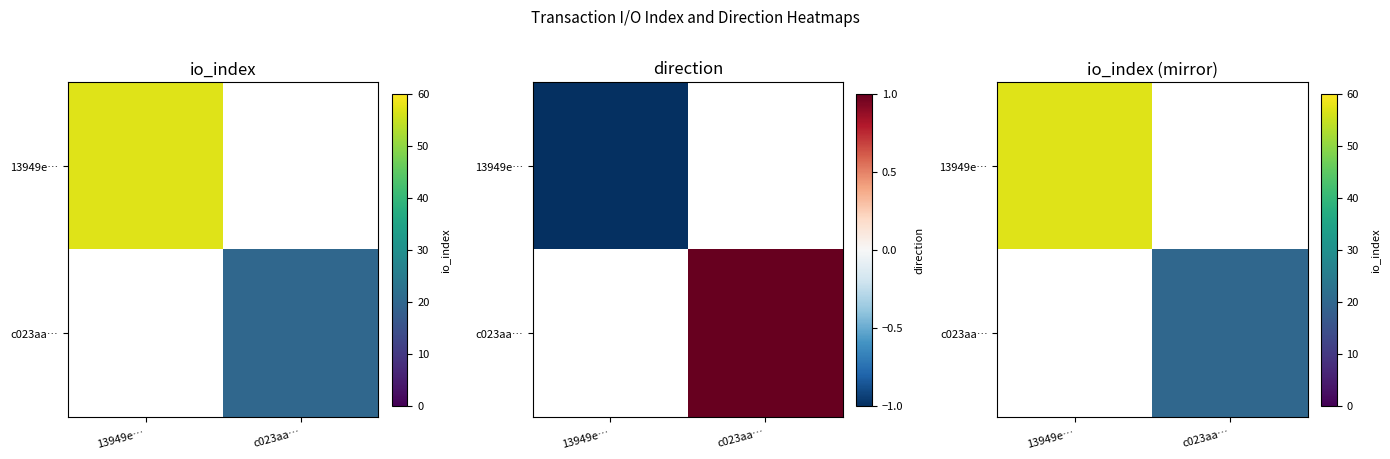

At c023aa…, list the series in order from largest to smallest.

c023aa…, 13949e…